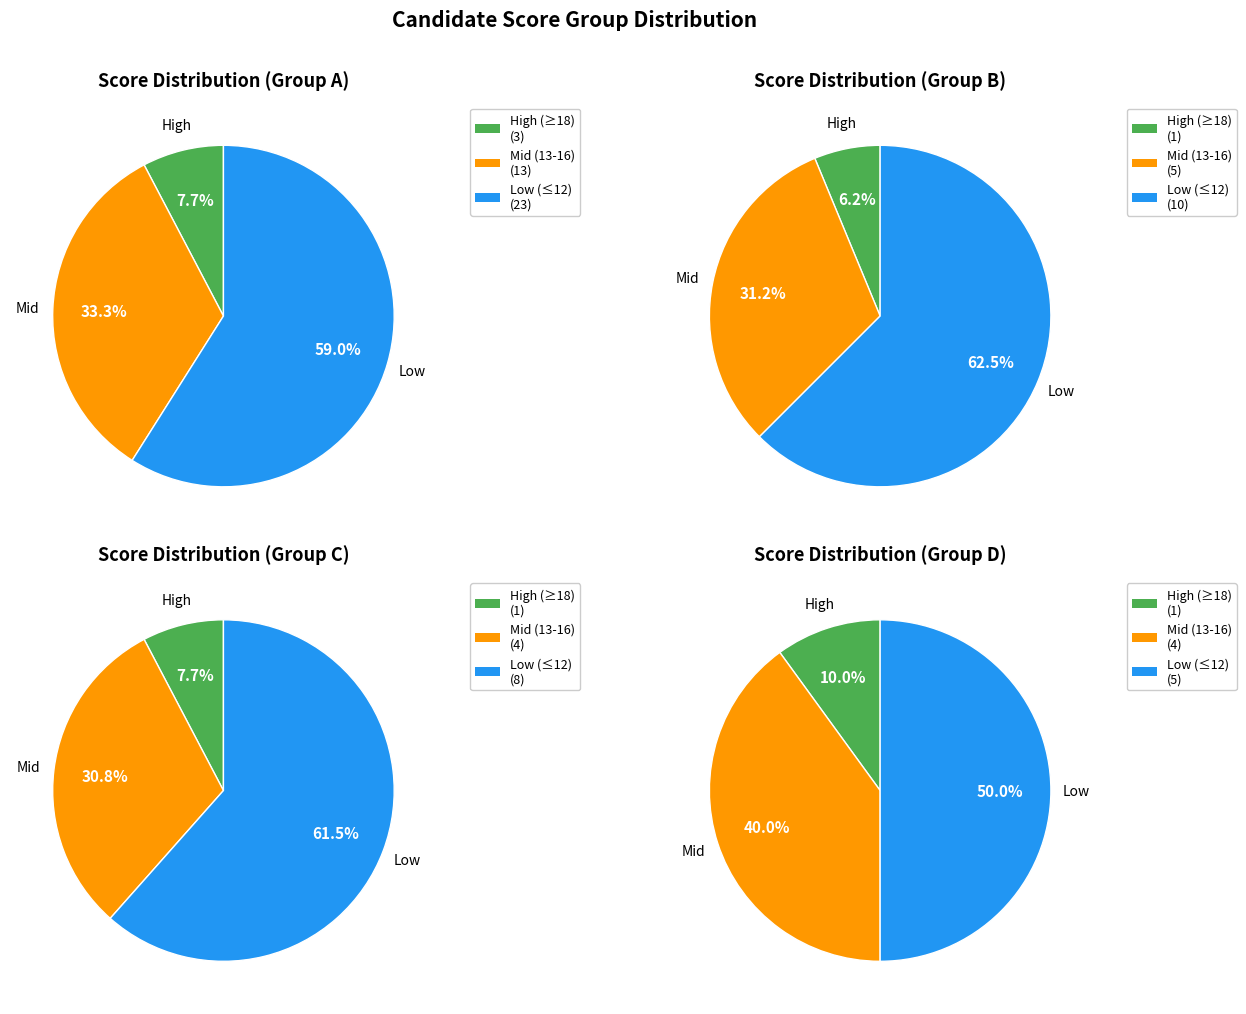

Does 18 represent more than half of the total?

No